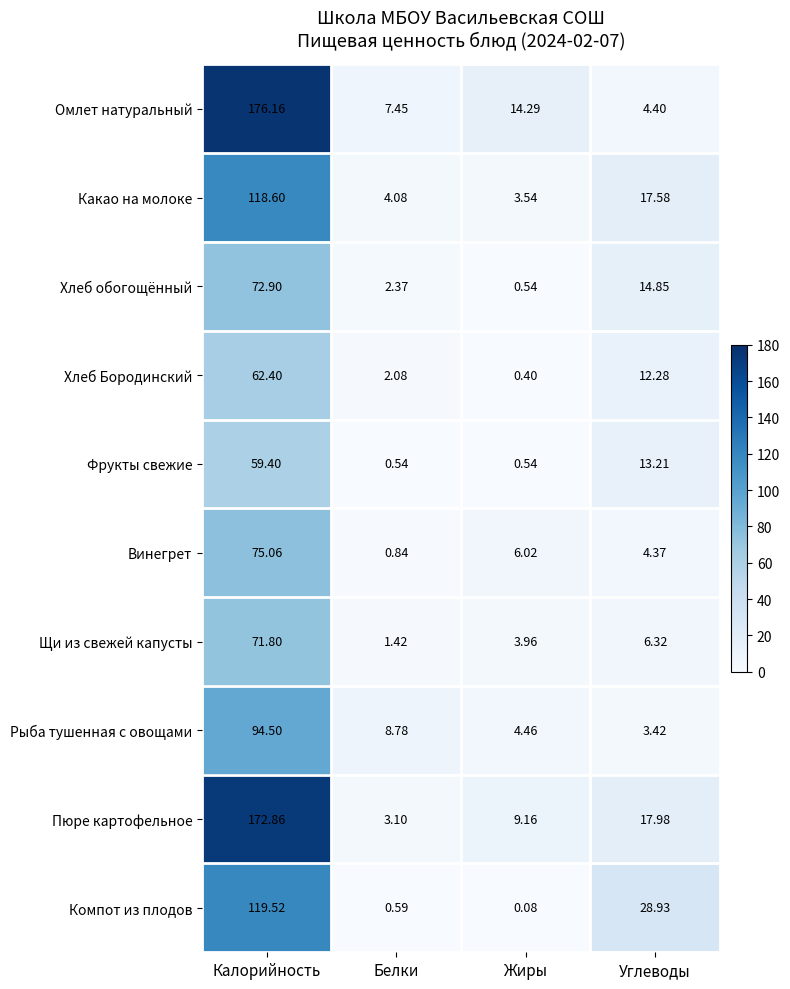

At which category is the sum across all series the highest?

Калорийность